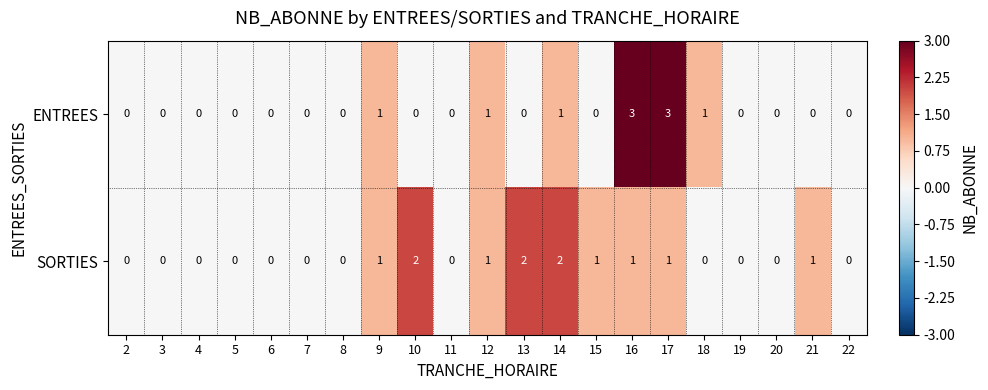

How many distinct data groups are displayed?

2